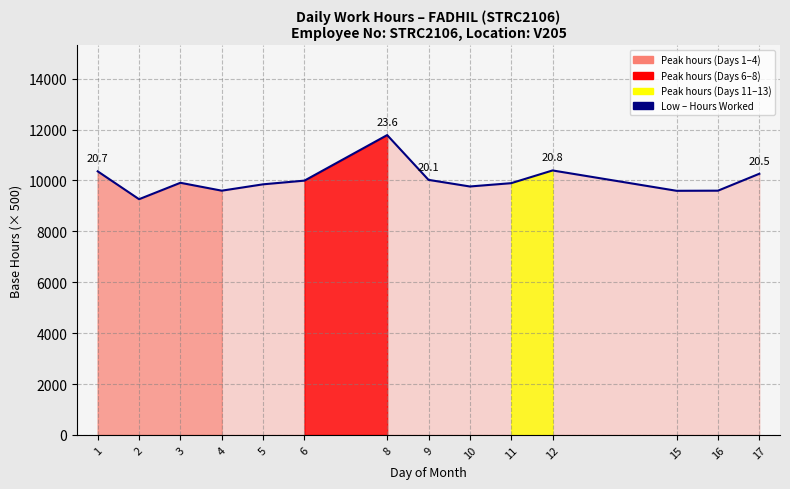

Is it true that the value at 4 is 3719?

False